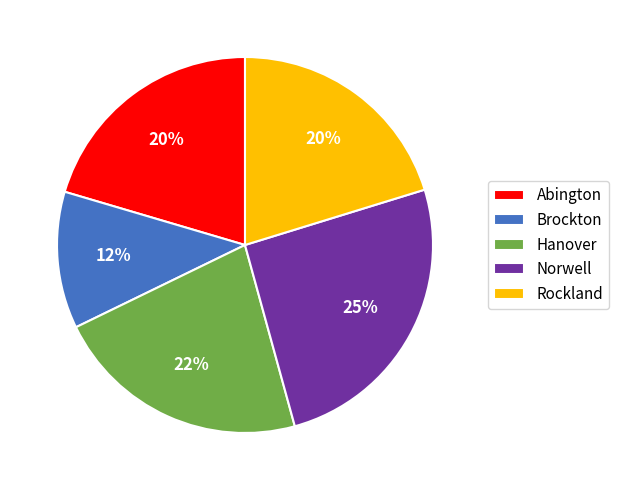

True or false: Brockton accounts for 12% of the total.

True